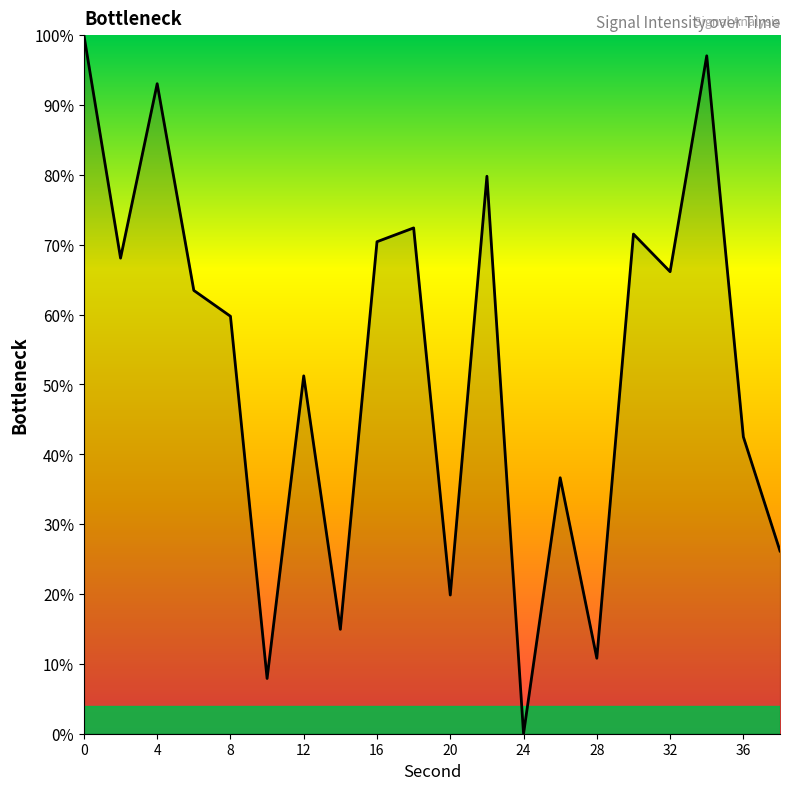

What is the difference between the maximum and minimum values?

100.0